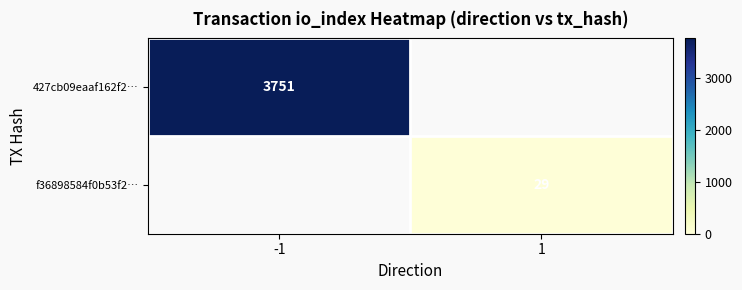

The f36898584f0b53f2… series shows 16 at 1. True or false?

False